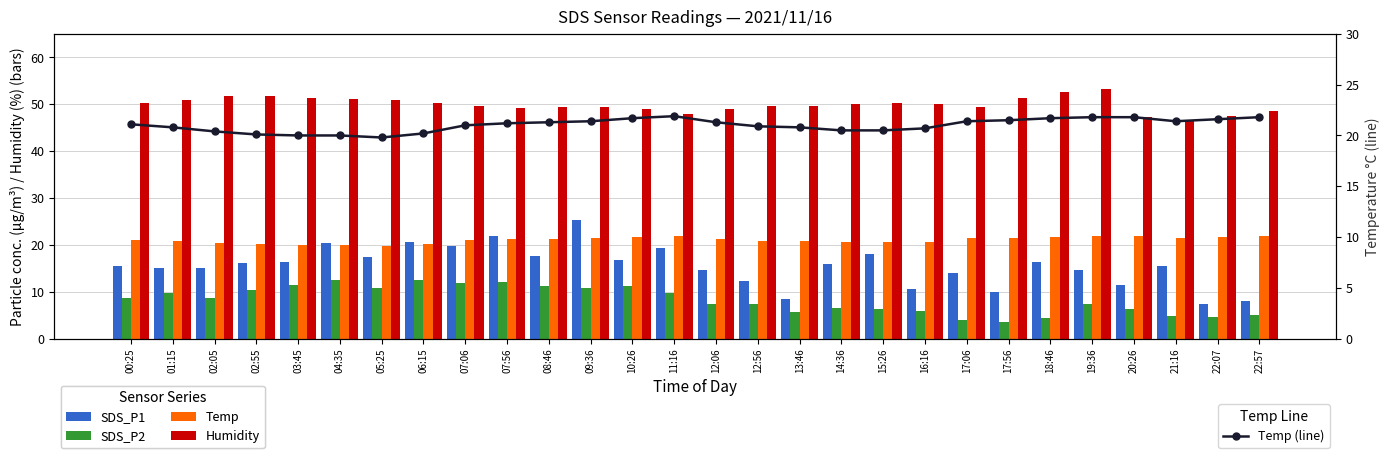

What is the approximate value of Temp (line) at 14:36?

20.5